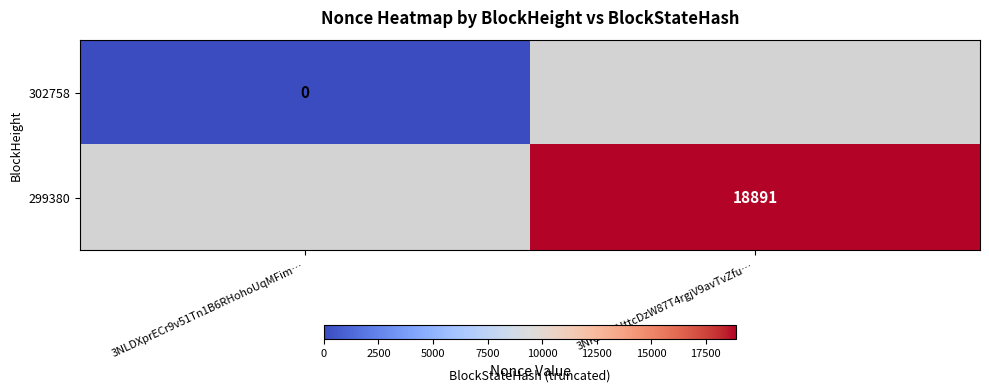

Is it true that 299380 equals 5939.3 at 3NKfdF4UttcDzW87T4rgjV9avTvZfu…?

False